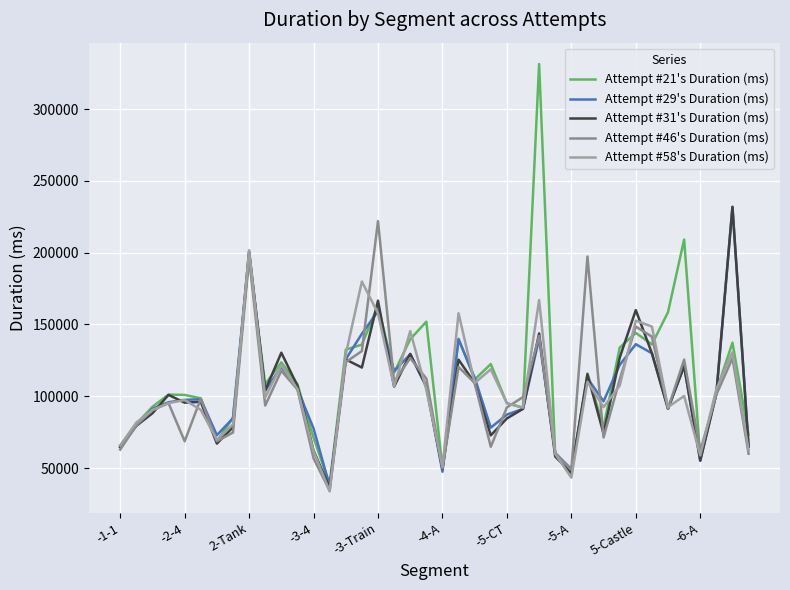

What is the minimum value for Attempt #31's Duration (ms)?

36290